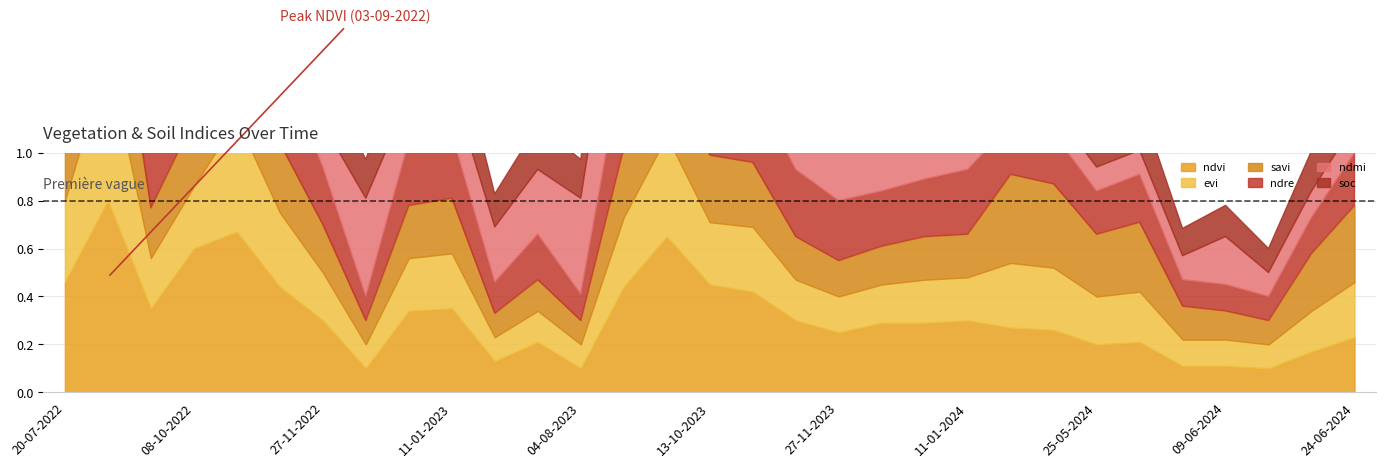

How many lines are shown in the chart?

6